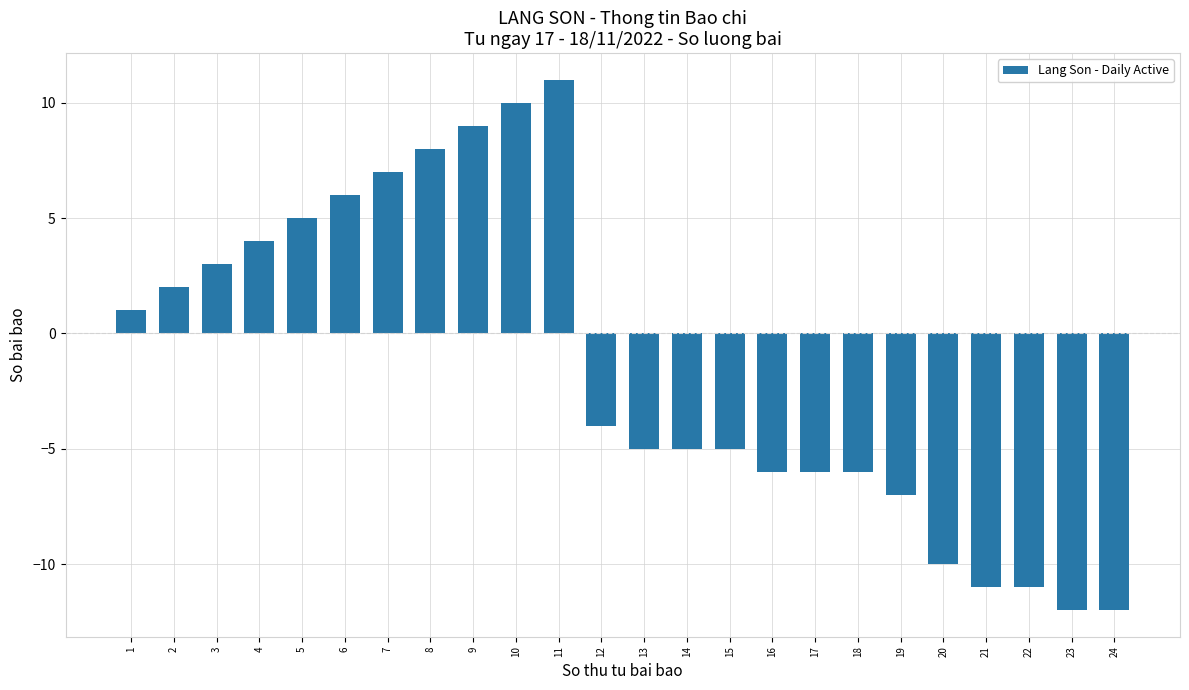

Which category has the highest value across all series?

11